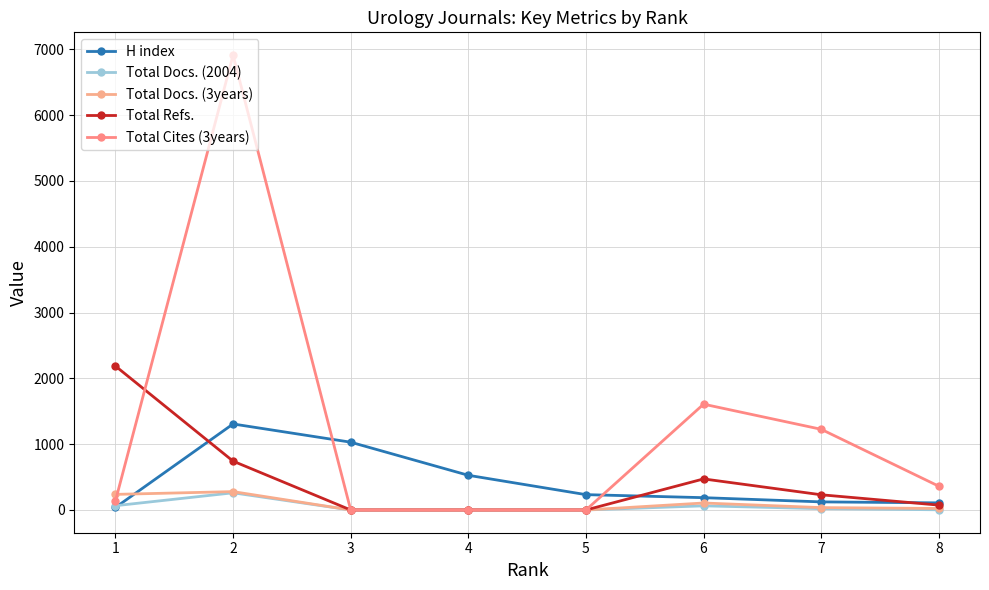

How many intersections are there between Total Docs. (3years) and Total Cites (3years)?

1